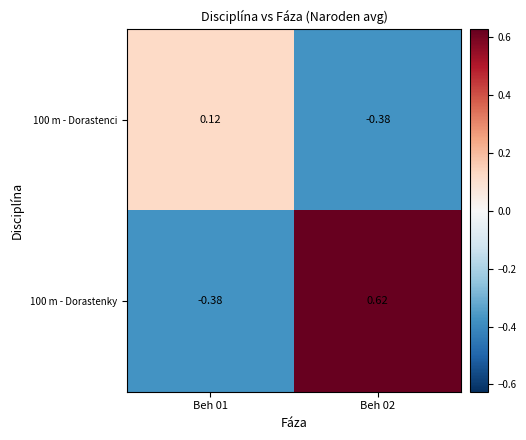

Is the value of 100 m - Dorastenky at Beh 02 greater than the value of 100 m - Dorastenci at Beh 01?

Yes